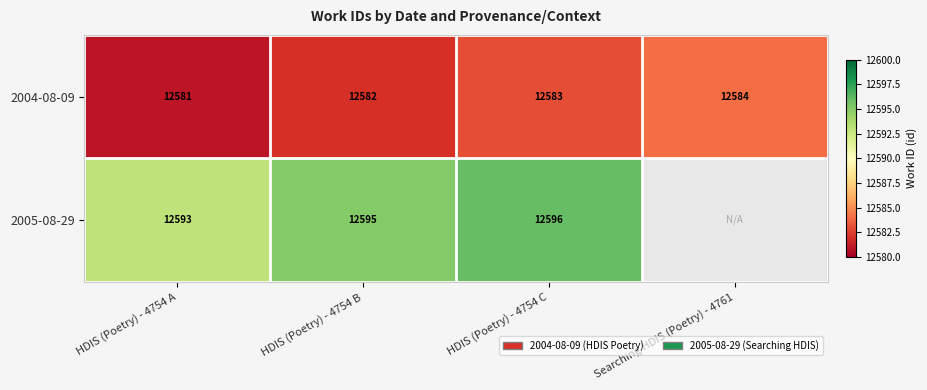

Is the value of 2004-08-09 at HDIS (Poetry) - 4754 C greater than the value of 2005-08-29 at HDIS (Poetry) - 4754 C?

No